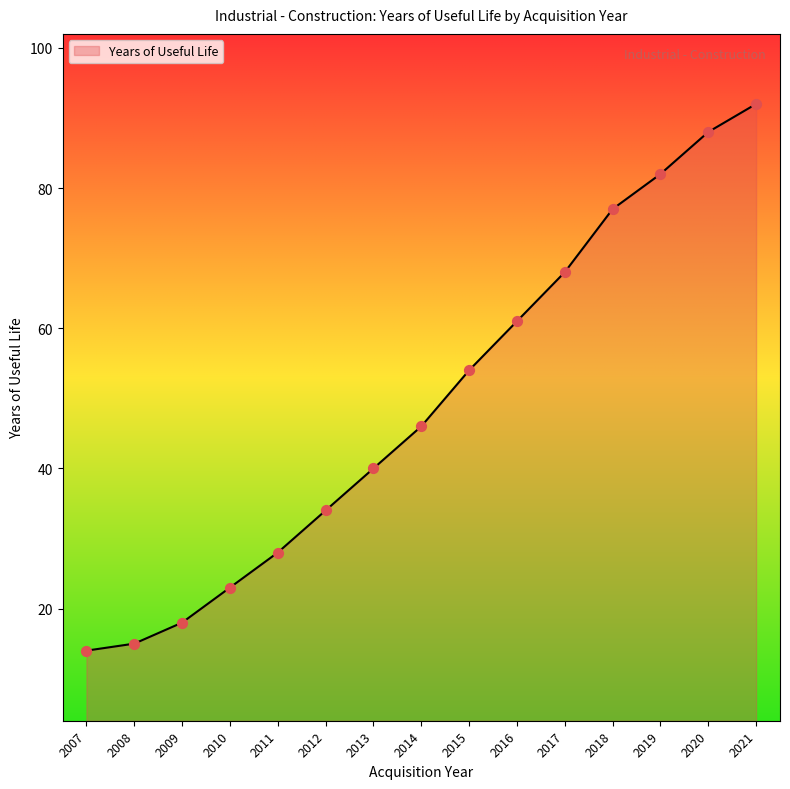

Approximately how many times larger is the value at 2013 compared to 2019?

0.5